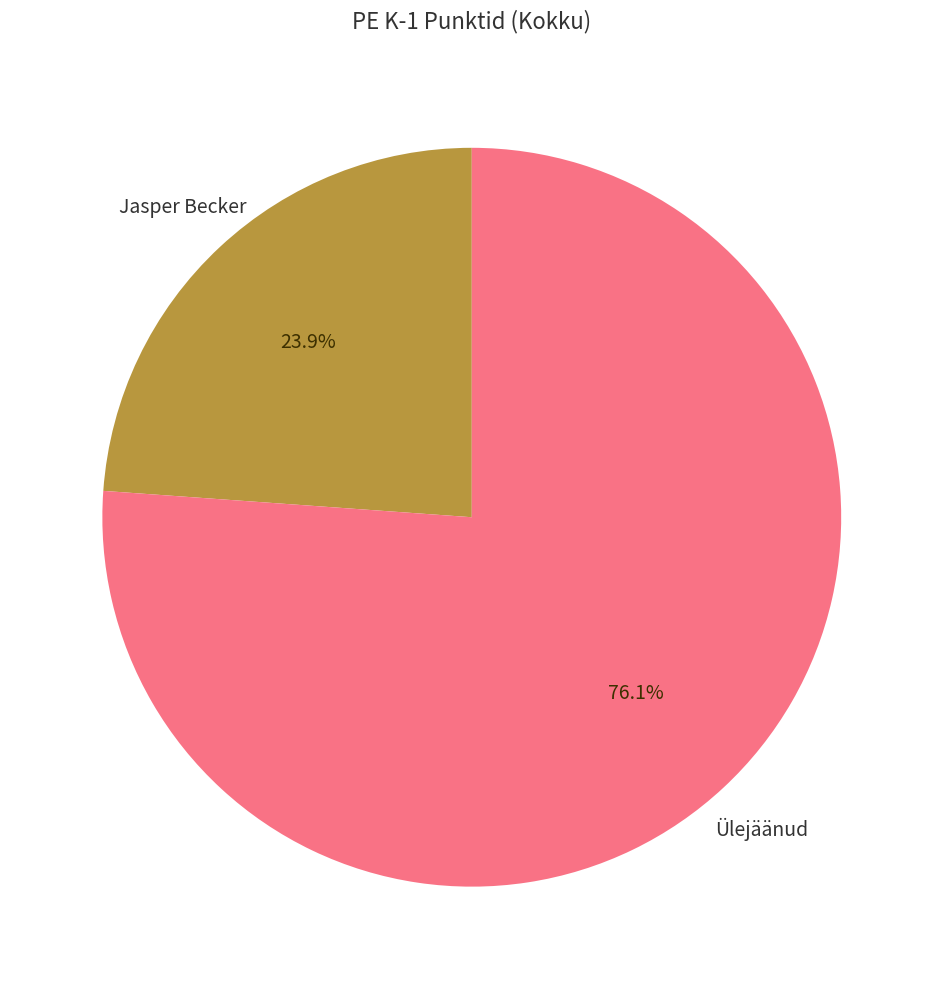

Which slice represents more than half of the pie?

Ülejäänud